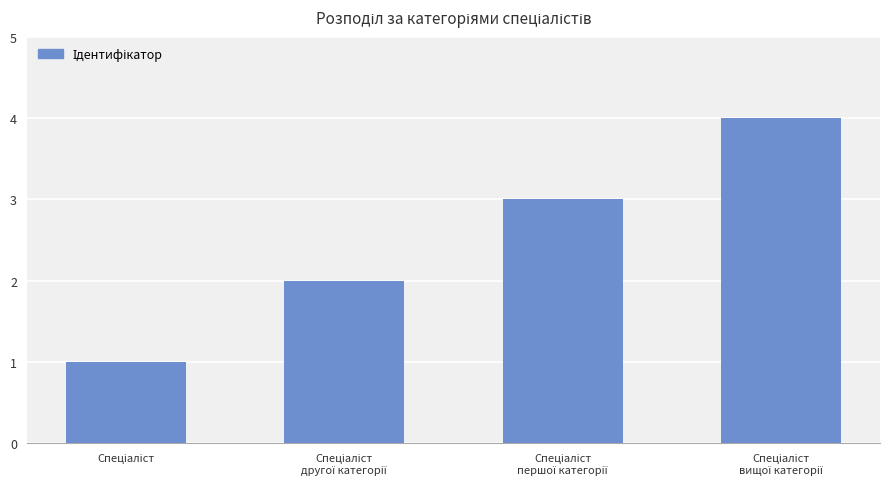

What is the sum of all values?

10